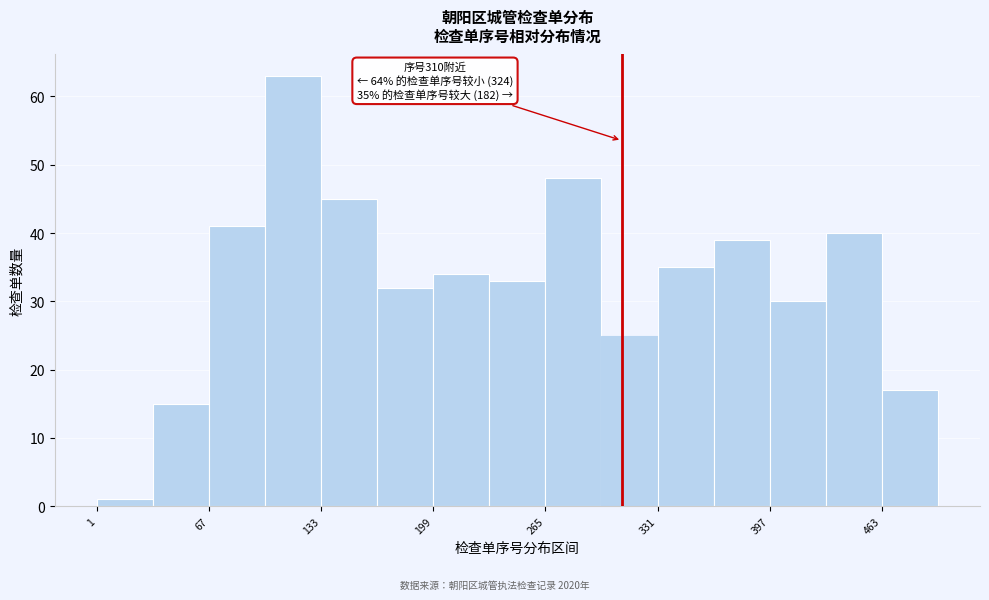

Read against the x-axis, roughly where is the centre of the tallest bar?

120